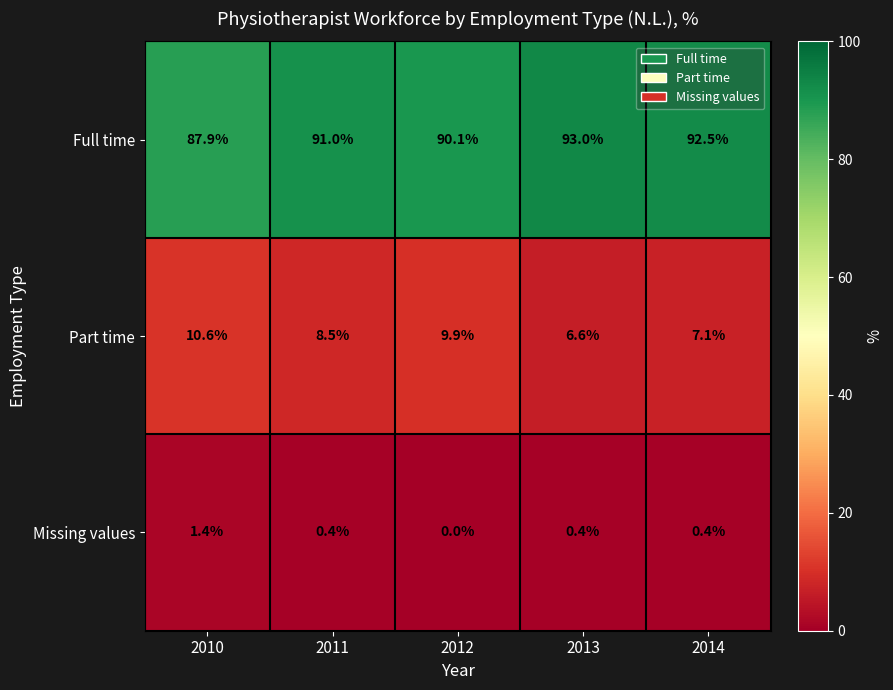

At 2011, list the series in order from smallest to largest.

Missing values, Part time, Full time